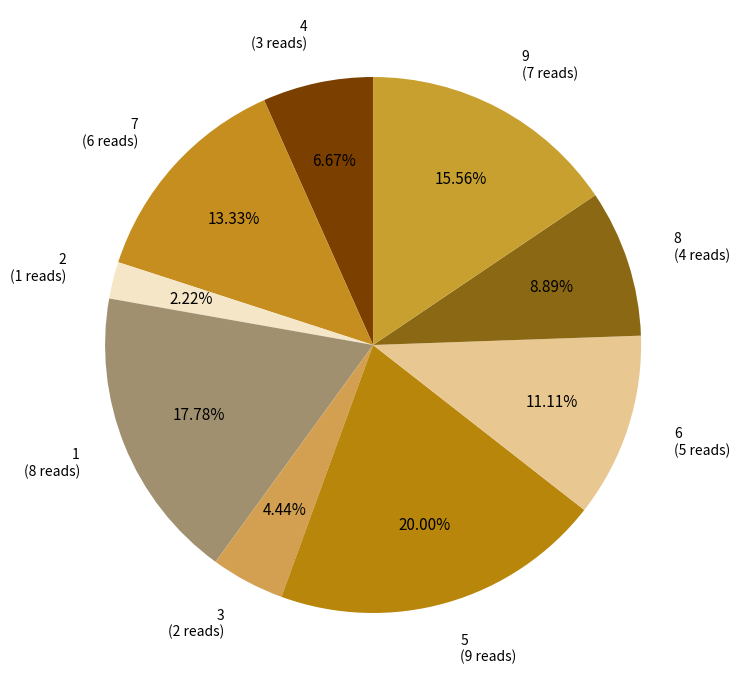

What is the total percentage of 3 and 4?

11.1%